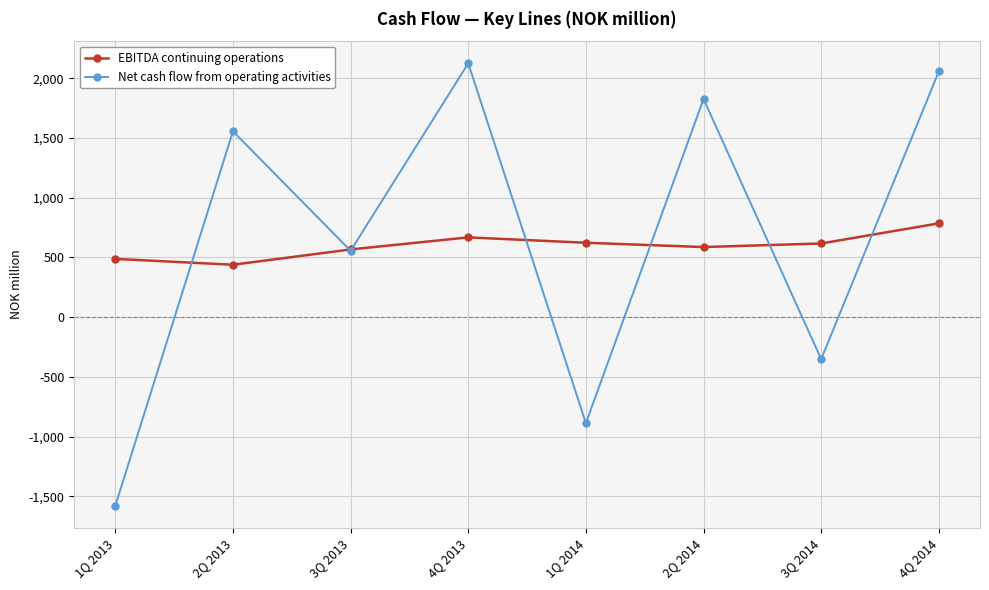

Is it true that EBITDA continuing operations equals 617.0 at 3Q 2014?

True